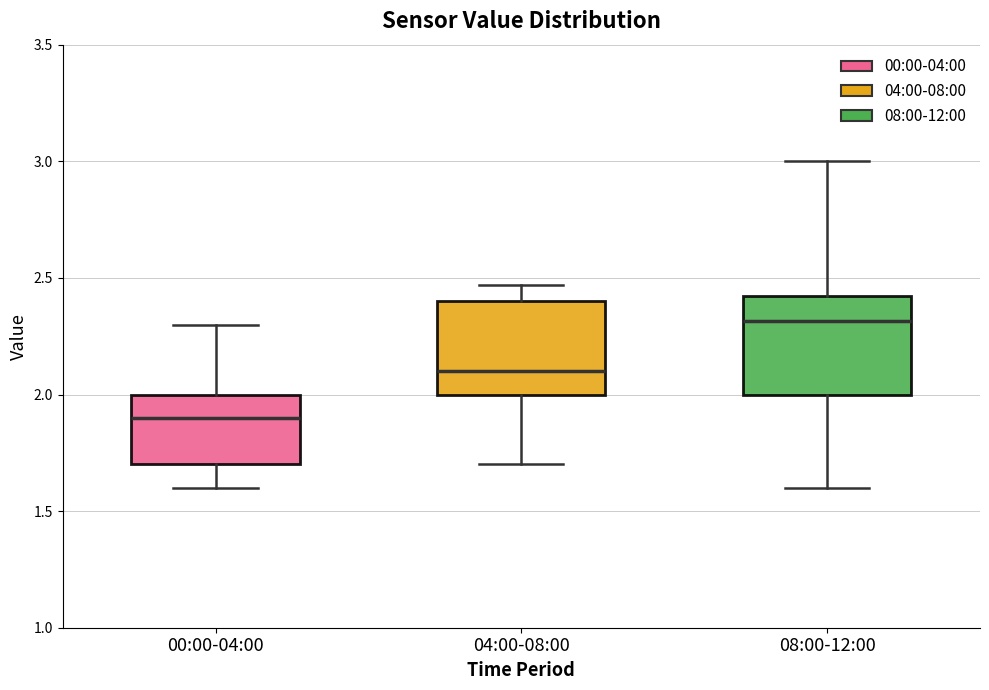

Where is the lower edge of the box for 00:00-04:00 on the y-axis? The values are not printed on the chart, so give them approximately, as read against the axis.

1.70